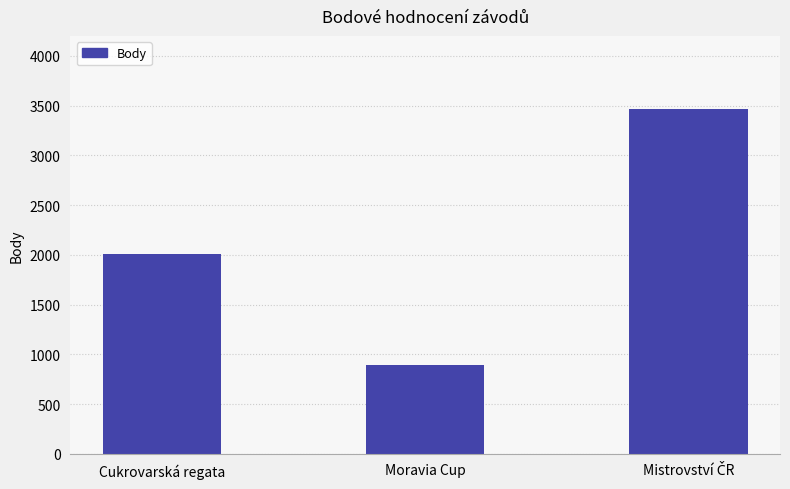

Between Moravia Cup and Cukrovarská regata, which is larger?

Cukrovarská regata